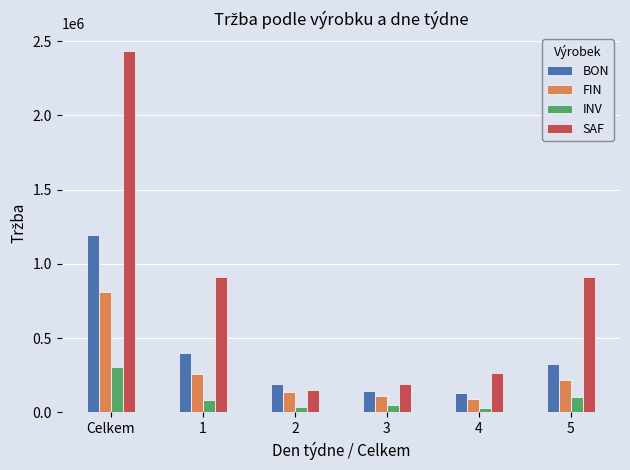

What is the spread (max minus min) of values at 5?

806400